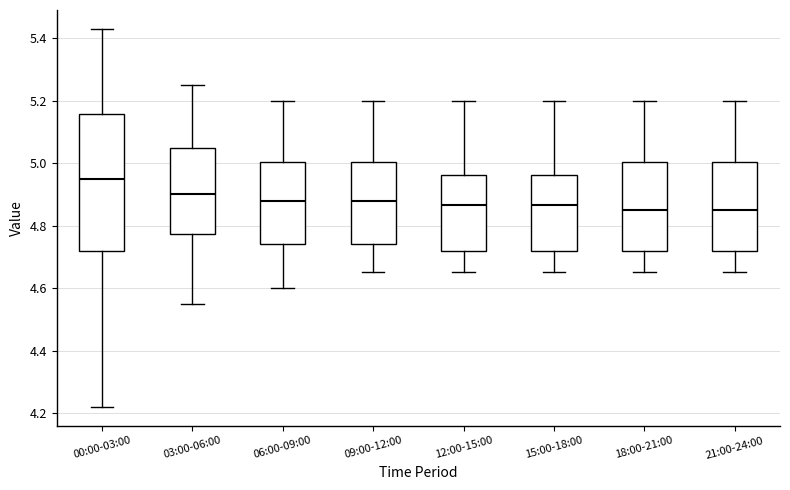

Reading left to right, read every box against the y-axis: the position of its median line, the range the box covers, and the ends of its whiskers. The values are not printed on the chart, so give them approximately, as read against the axis.

00:00-03:00: median 4.96, box 4.72 to 5.16, whiskers 4.22 to 5.44
03:00-06:00: median 4.90, box 4.78 to 5.06, whiskers 4.56 to 5.26
06:00-09:00: median 4.88, box 4.74 to 5.00, whiskers 4.60 to 5.20
09:00-12:00: median 4.88, box 4.74 to 5.00, whiskers 4.66 to 5.20
12:00-15:00: median 4.86, box 4.72 to 4.96, whiskers 4.66 to 5.20
15:00-18:00: median 4.86, box 4.72 to 4.96, whiskers 4.66 to 5.20
18:00-21:00: median 4.86, box 4.72 to 5.00, whiskers 4.66 to 5.20
21:00-24:00: median 4.86, box 4.72 to 5.00, whiskers 4.66 to 5.20